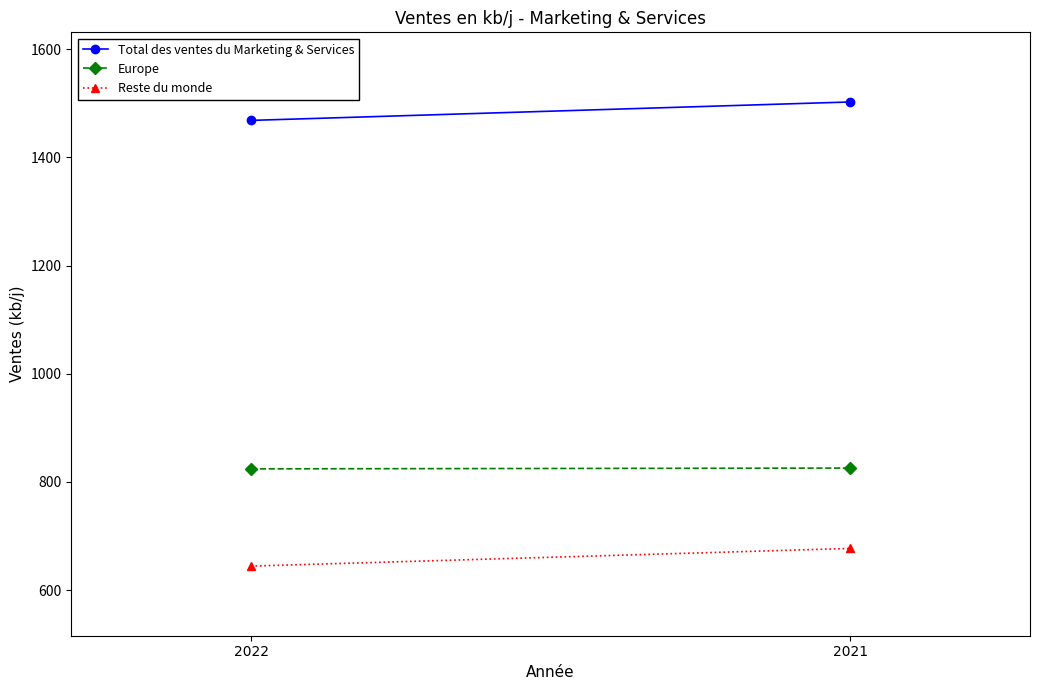

Rank the series by their maximum value, from lowest to highest.

Reste du monde, Europe, Total des ventes du Marketing & Services